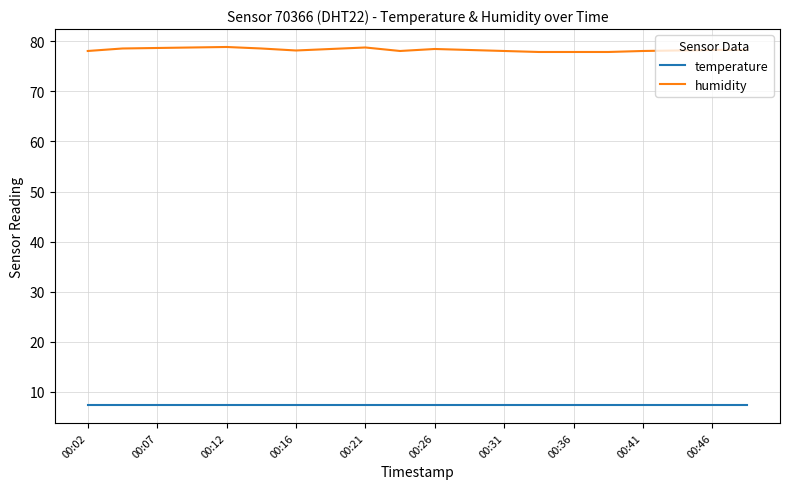

Which series has the widest spread of values?

humidity